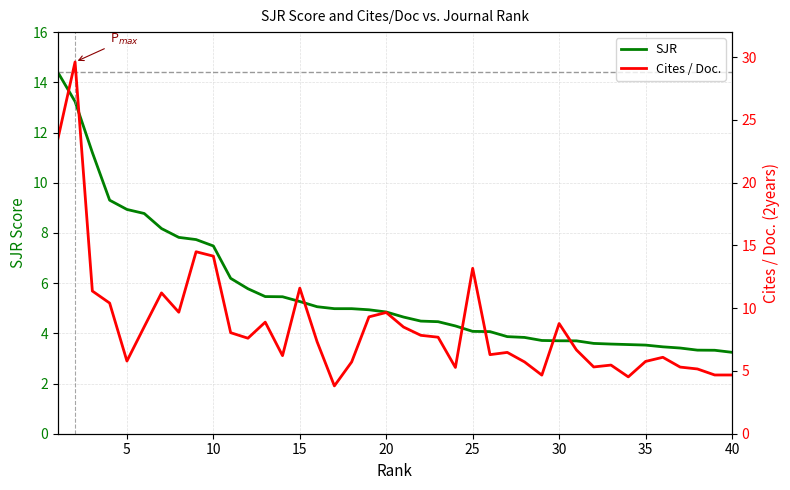

What is the average value of the Cites / Doc. series?

8.6